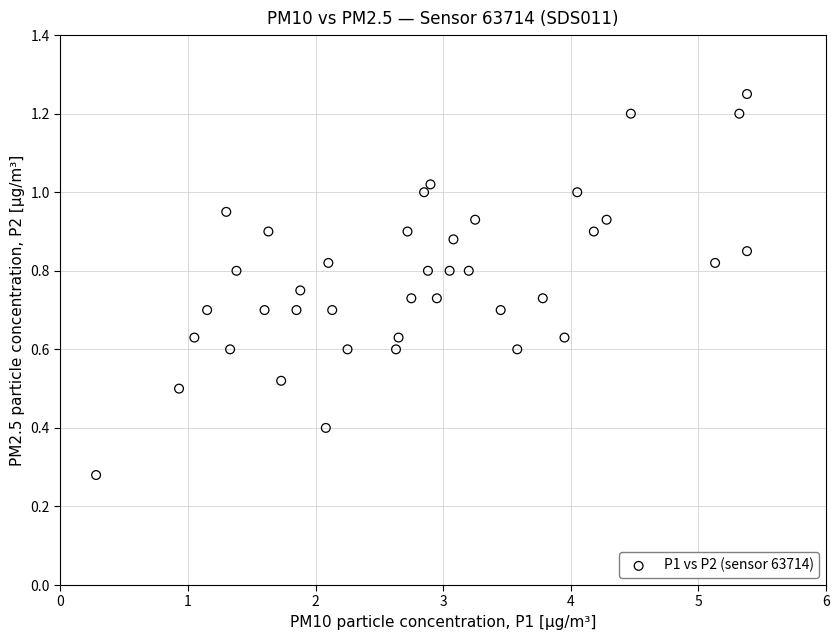

Count the number of points in this scatter plot.

40